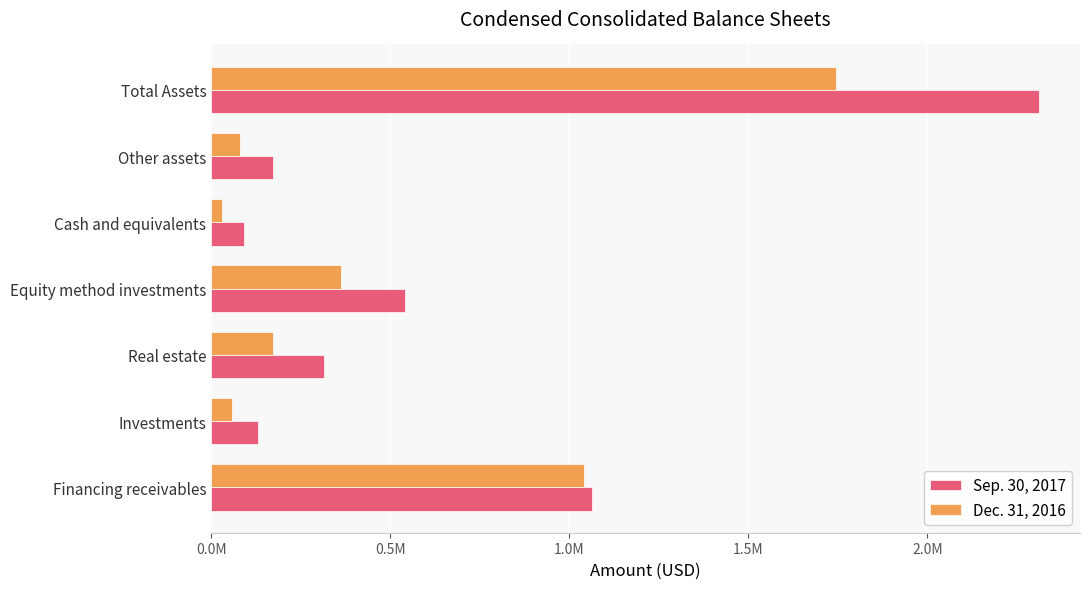

Which series has the largest total across all categories?

Sep. 30, 2017